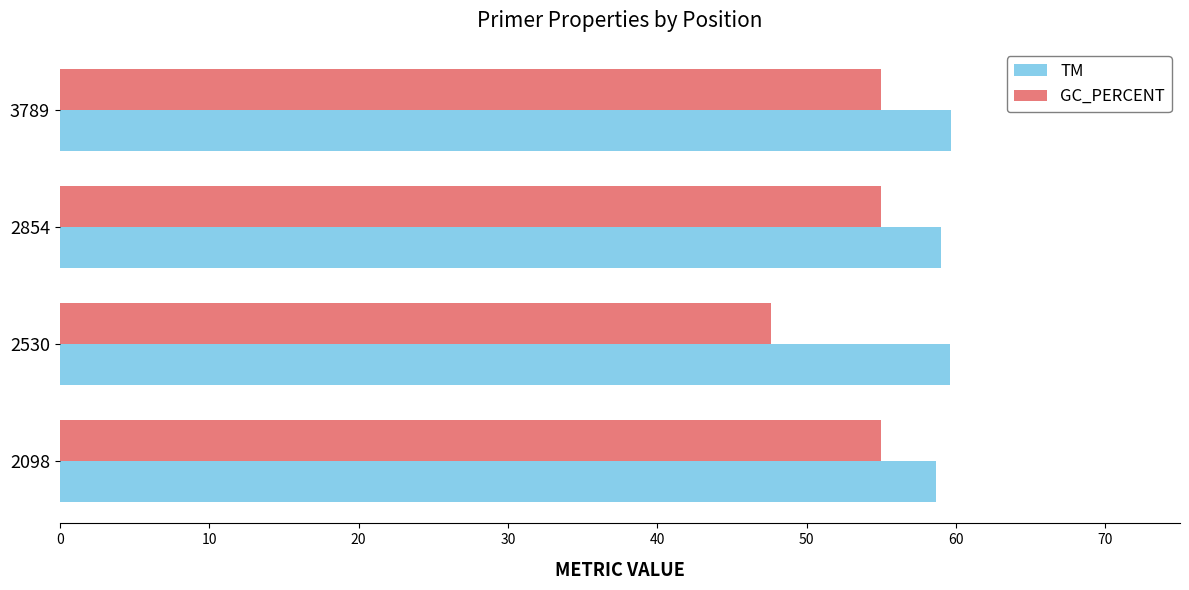

What is the minimum value for GC_PERCENT?

47.6